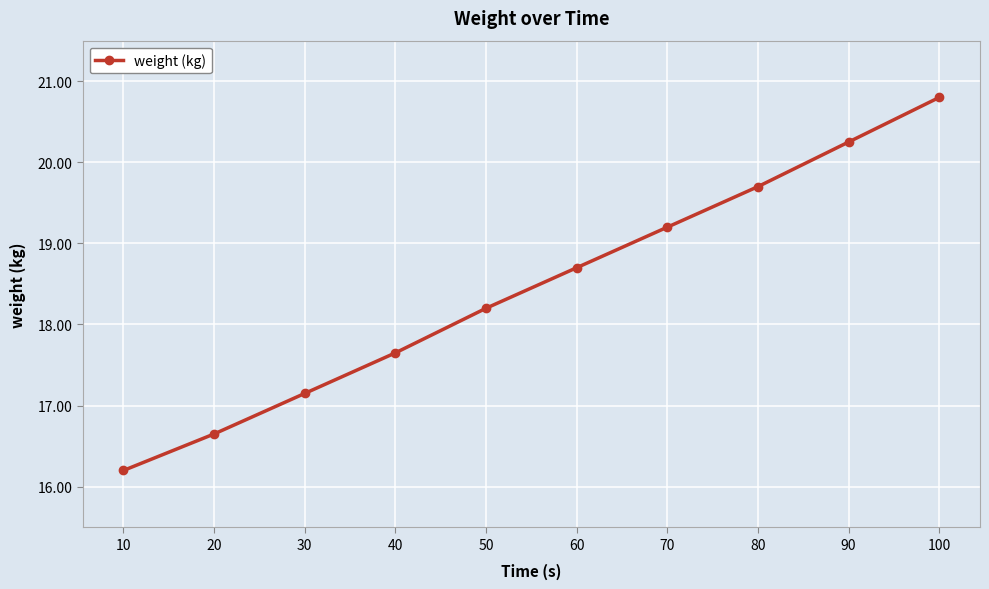

List the labels in order of value, smallest first.

10, 20, 30, 40, 50, 60, 70, 80, 90, 100